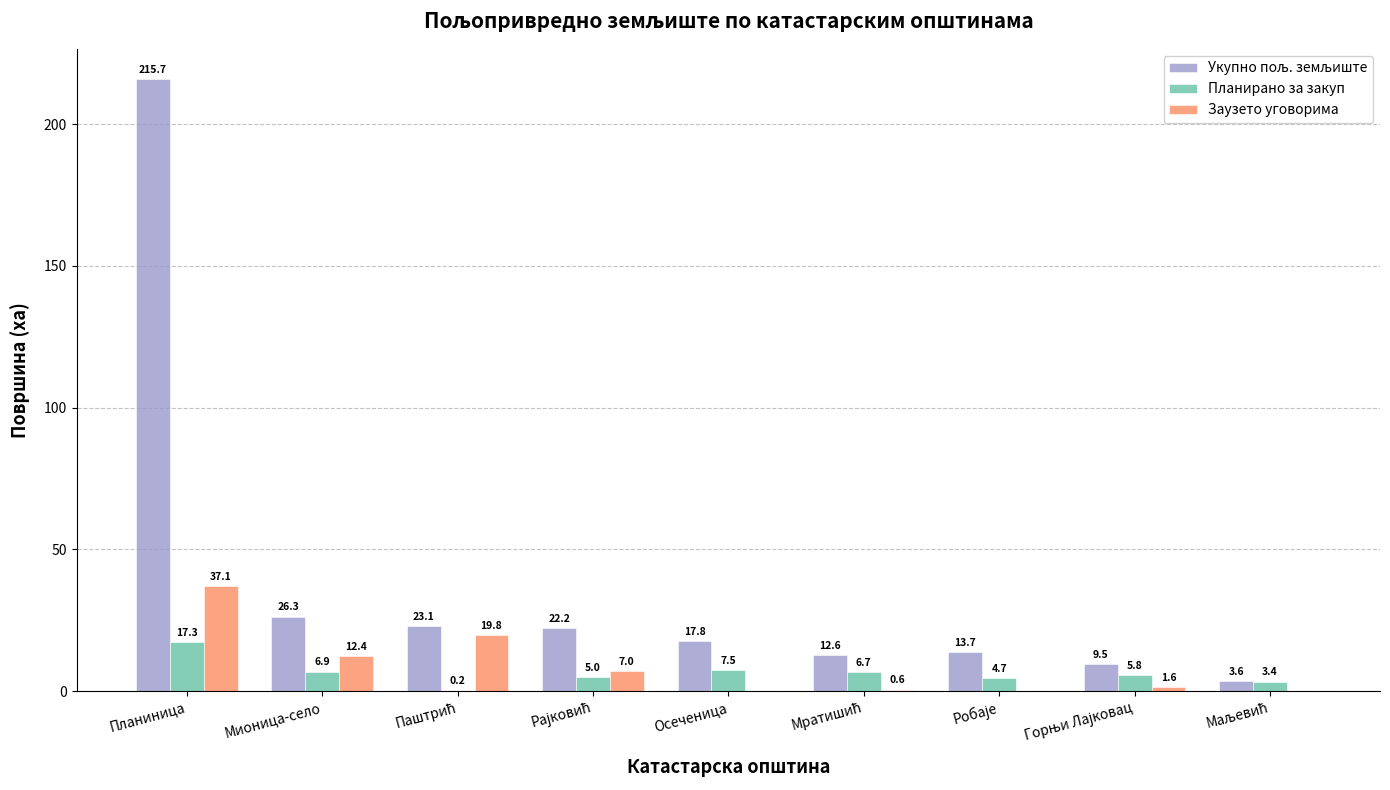

What is the total value across all series at Мионица-село?

45.6